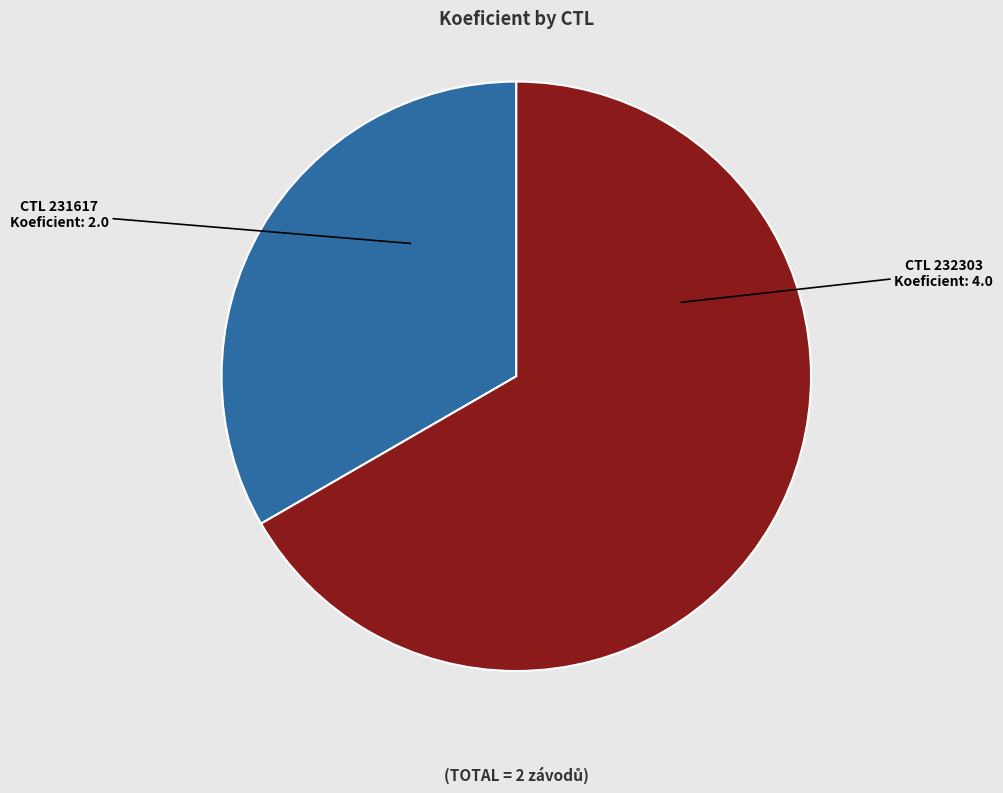

Count the number of slices in the pie.

2